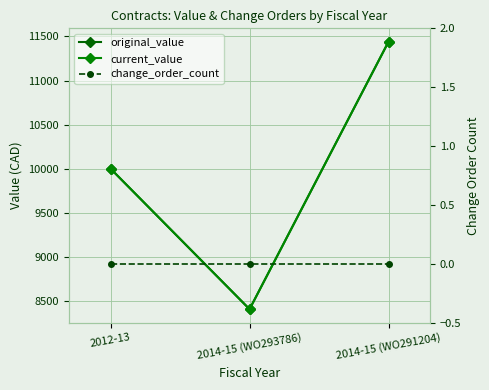

Does the chart display data point markers on the line(s)?

Yes